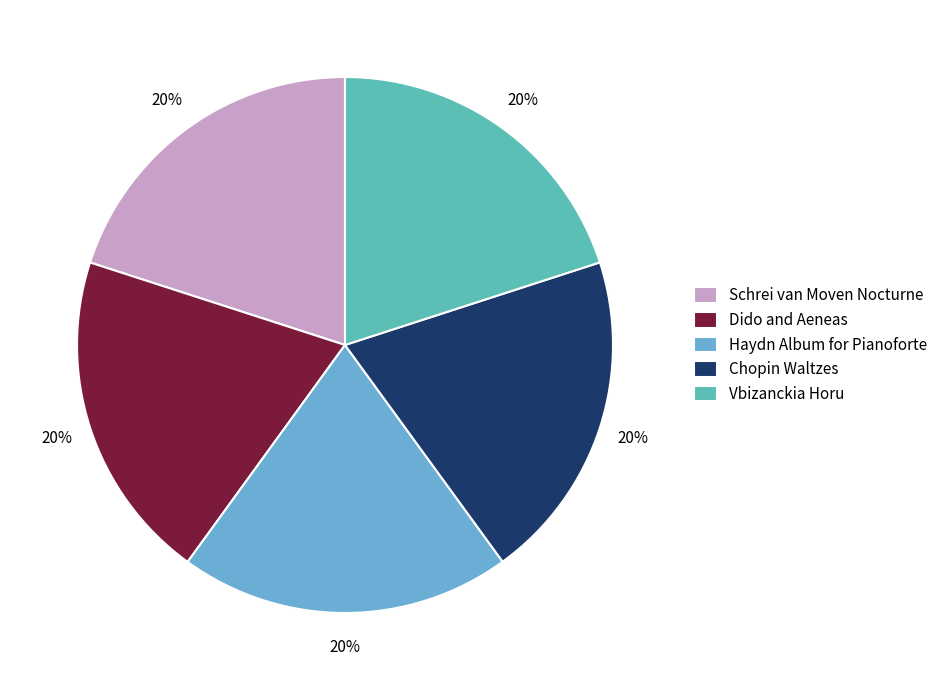

To the nearest percent, what portion does Dido and Aeneas represent?

20%